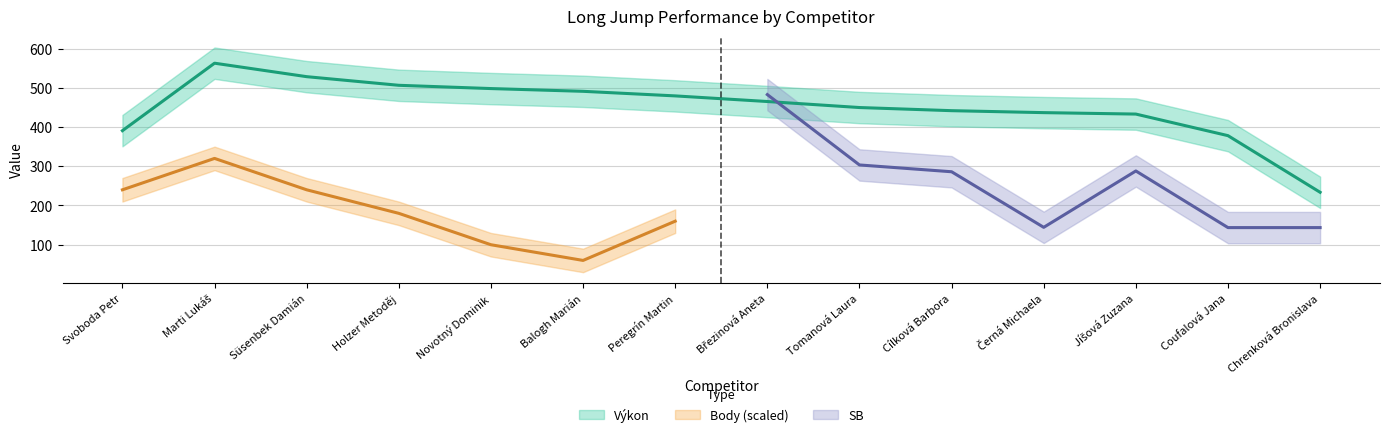

At which label is SB closest to 328?

Tomanová Laura